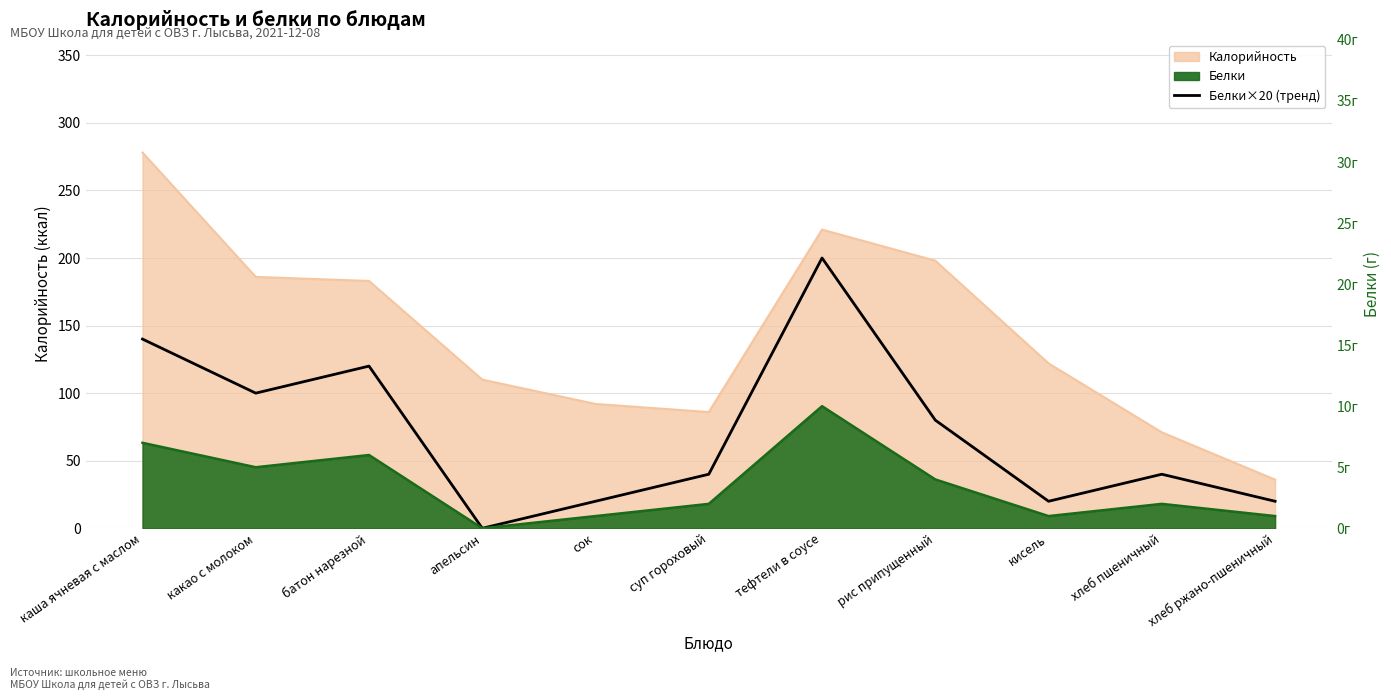

At which category does the data reach its first local peak?

батон нарезной